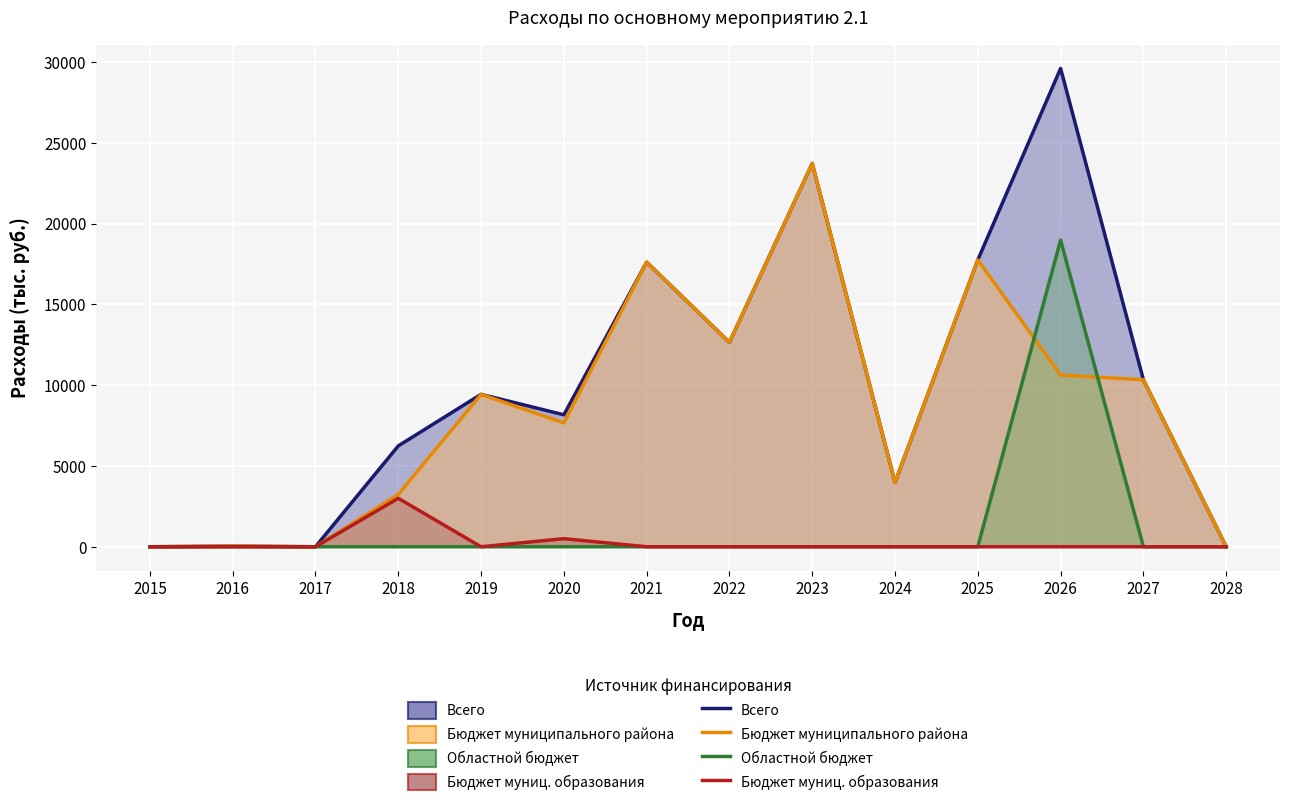

Is it true that Всего equals 17751.6 at 2025?

True